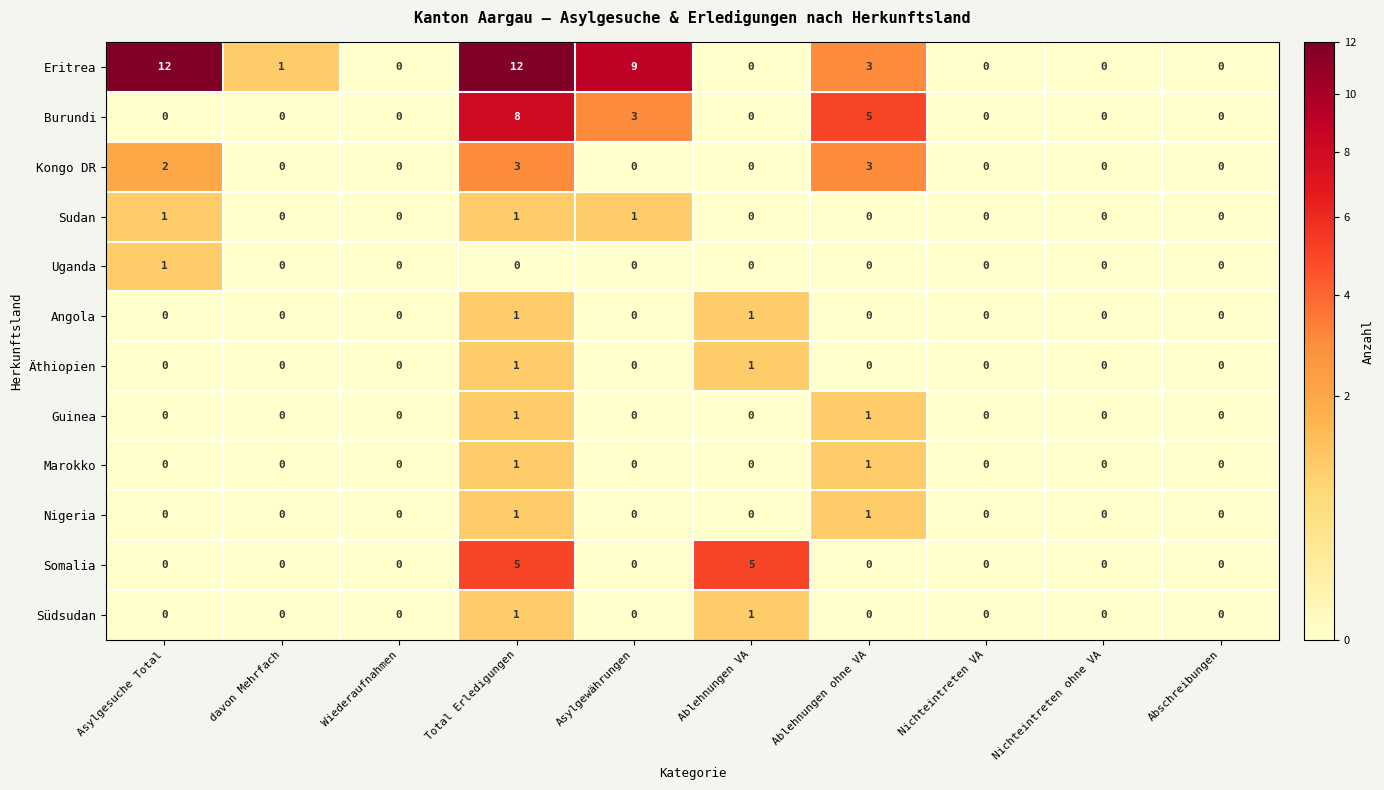

Which series has the largest total across all categories?

Eritrea